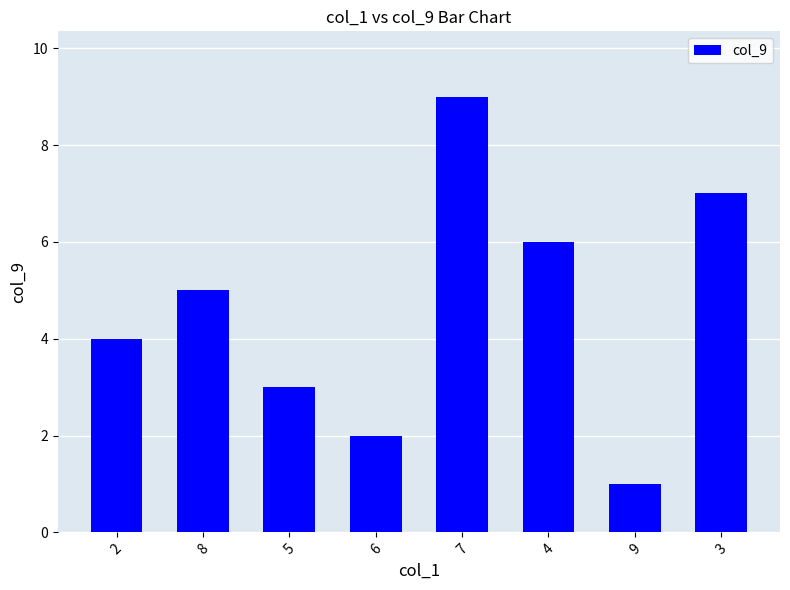

What is the difference between the maximum and second lowest values?

7